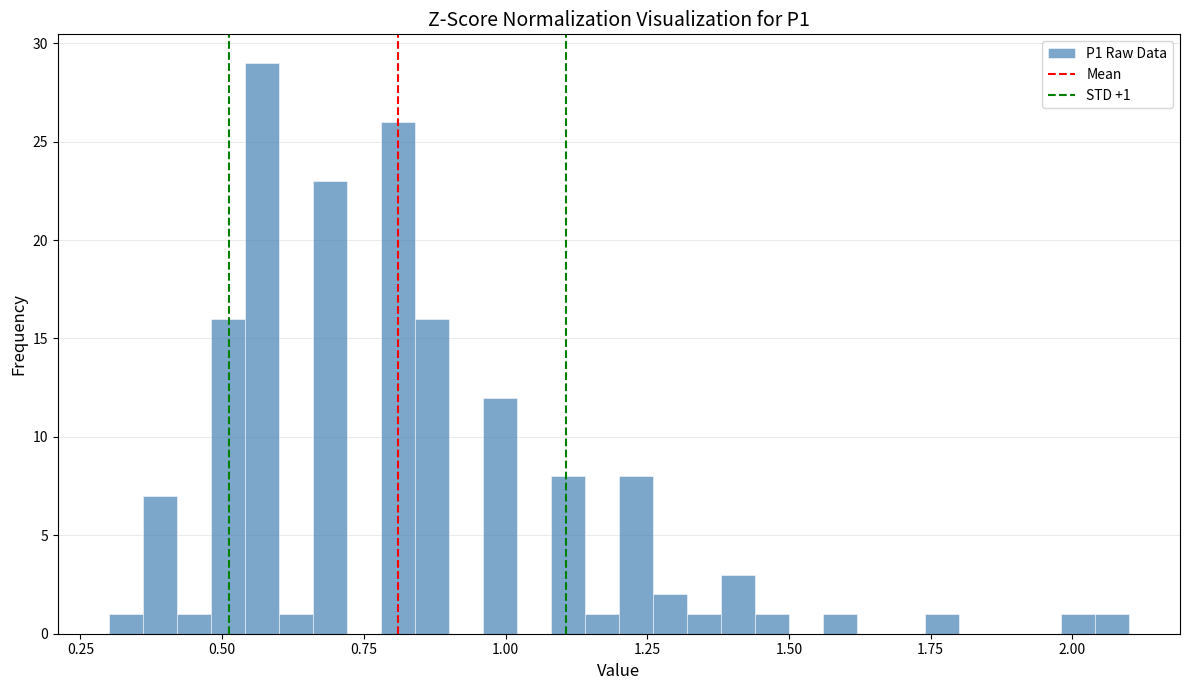

Around what value on the x-axis is the tallest bar? Give the approximate position of its centre, as read against the axis.

0.55